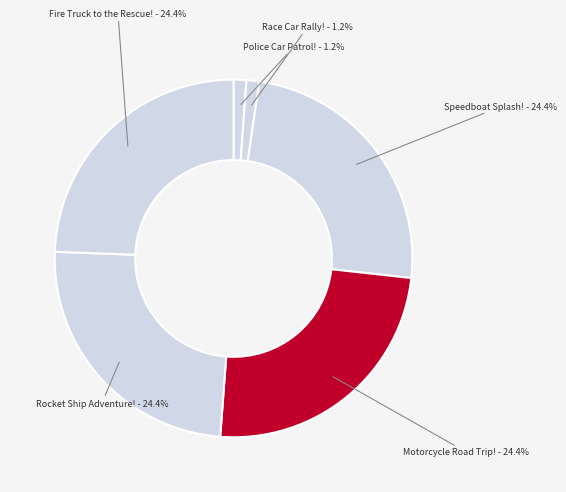

True or false: Police Car Patrol! accounts for 11% of the total.

False